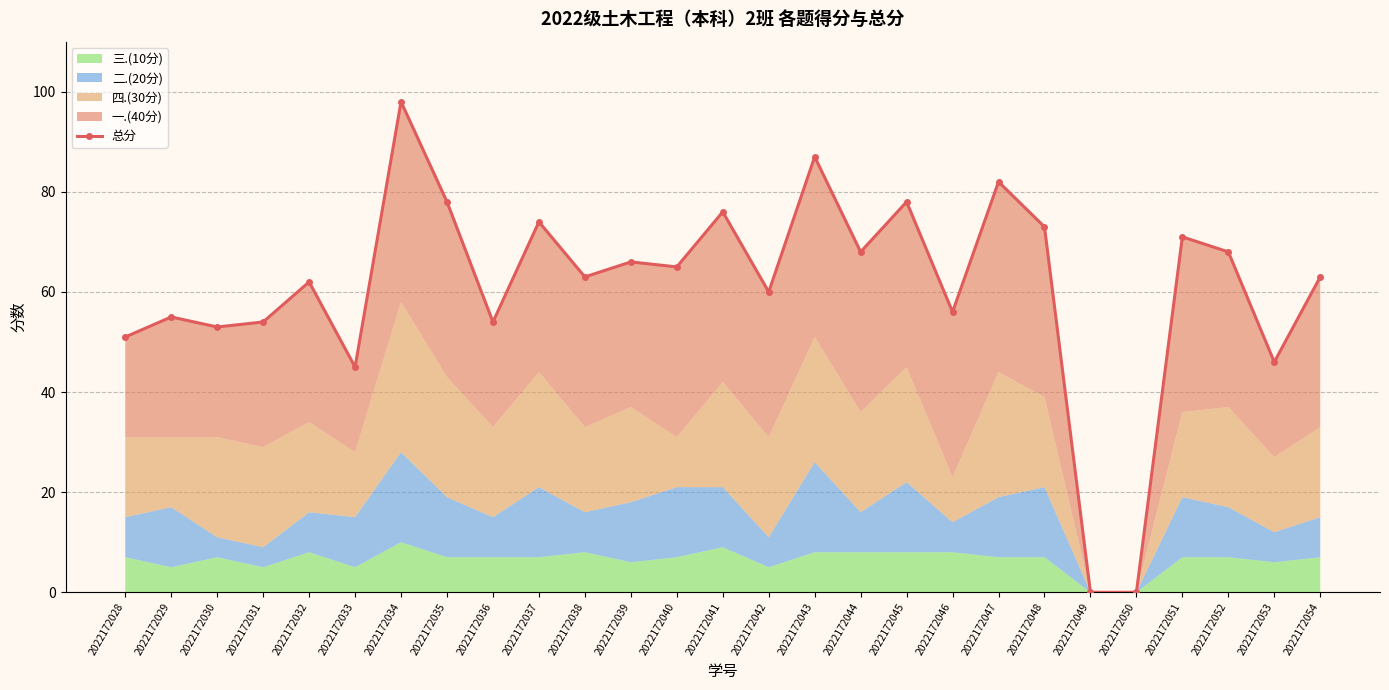

Rank the categories by value from highest to lowest.

2022172034, 2022172043, 2022172047, 2022172035, 2022172045, 2022172041, 2022172037, 2022172048, 2022172051, 2022172044, 2022172052, 2022172039, 2022172040, 2022172038, 2022172054, 2022172032, 2022172042, 2022172046, 2022172029, 2022172031, 2022172036, 2022172030, 2022172028, 2022172053, 2022172033, 2022172049, 2022172050